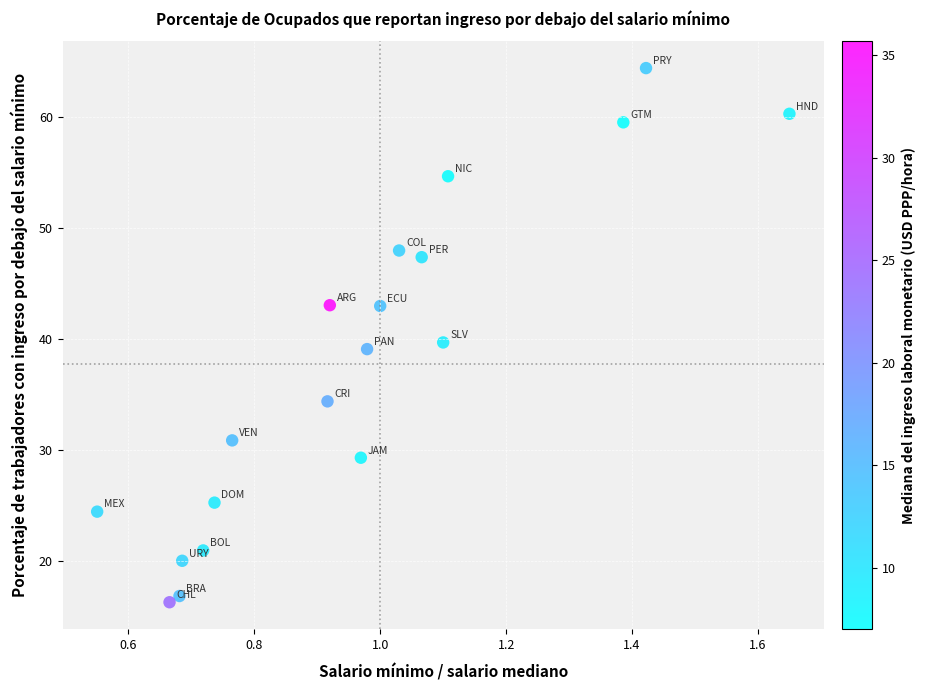

What is the range of X values (max minus min)?

1.1